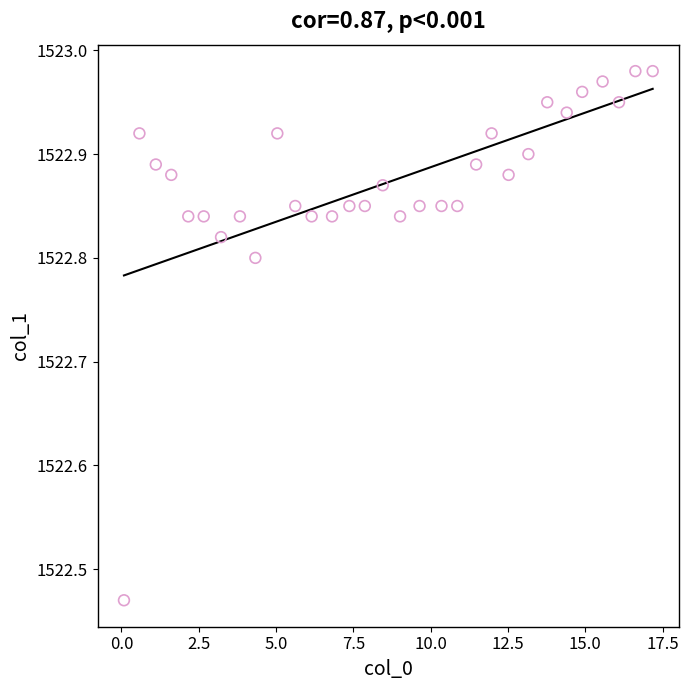

What is the range of X values (max minus min)?

17.1